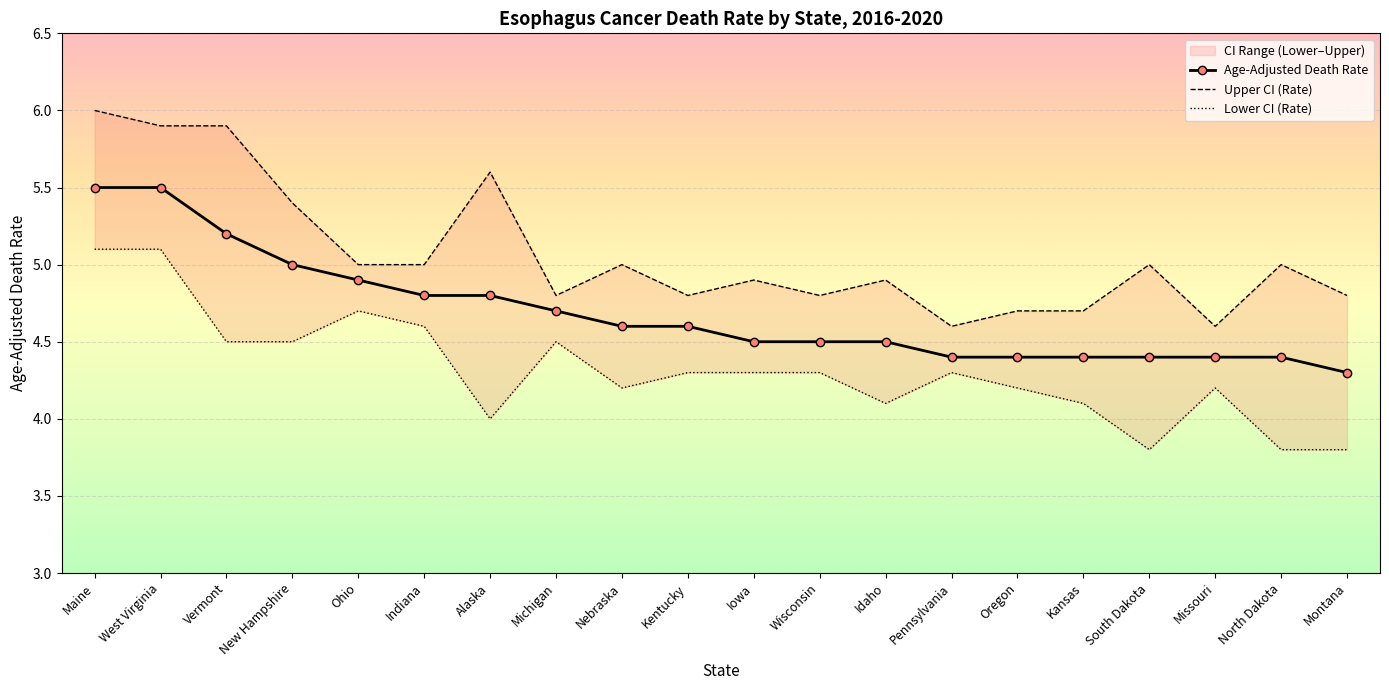

True or false: Age-Adjusted Death Rate and Upper CI (Rate) cross at least once.

False